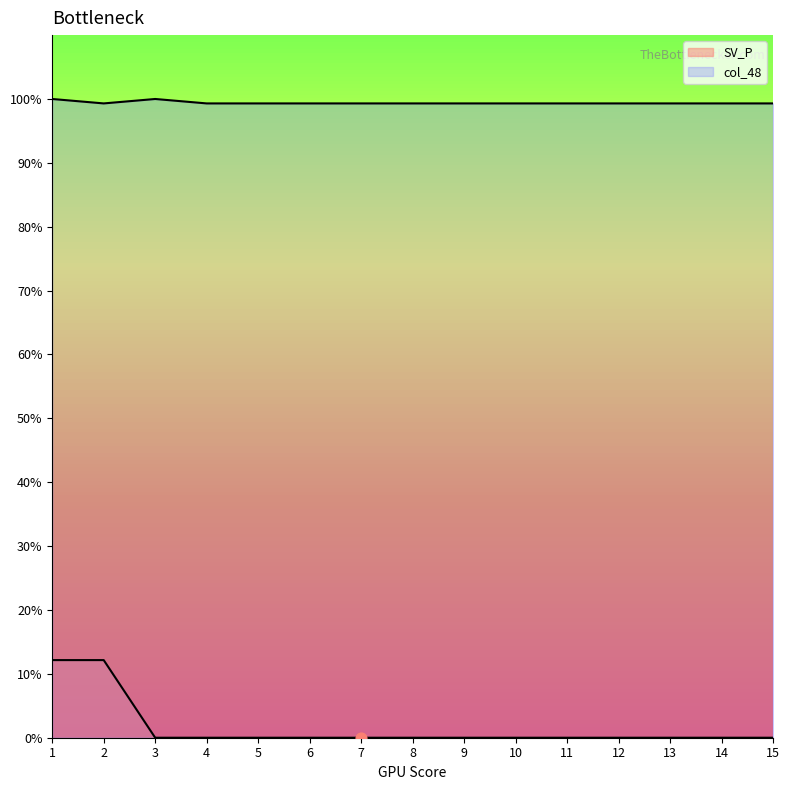

What are all the series names shown in the legend?

SV_P, col_48